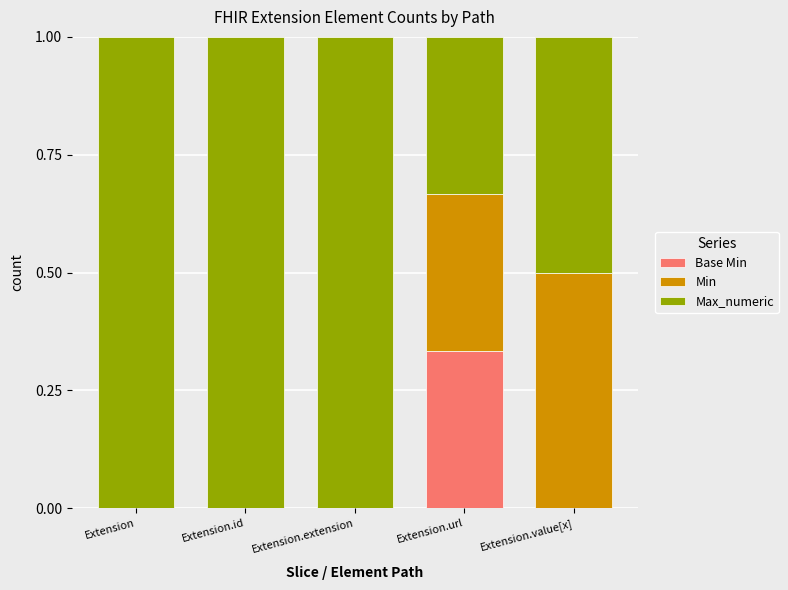

What is the total value across all series at Extension.extension?

1.0